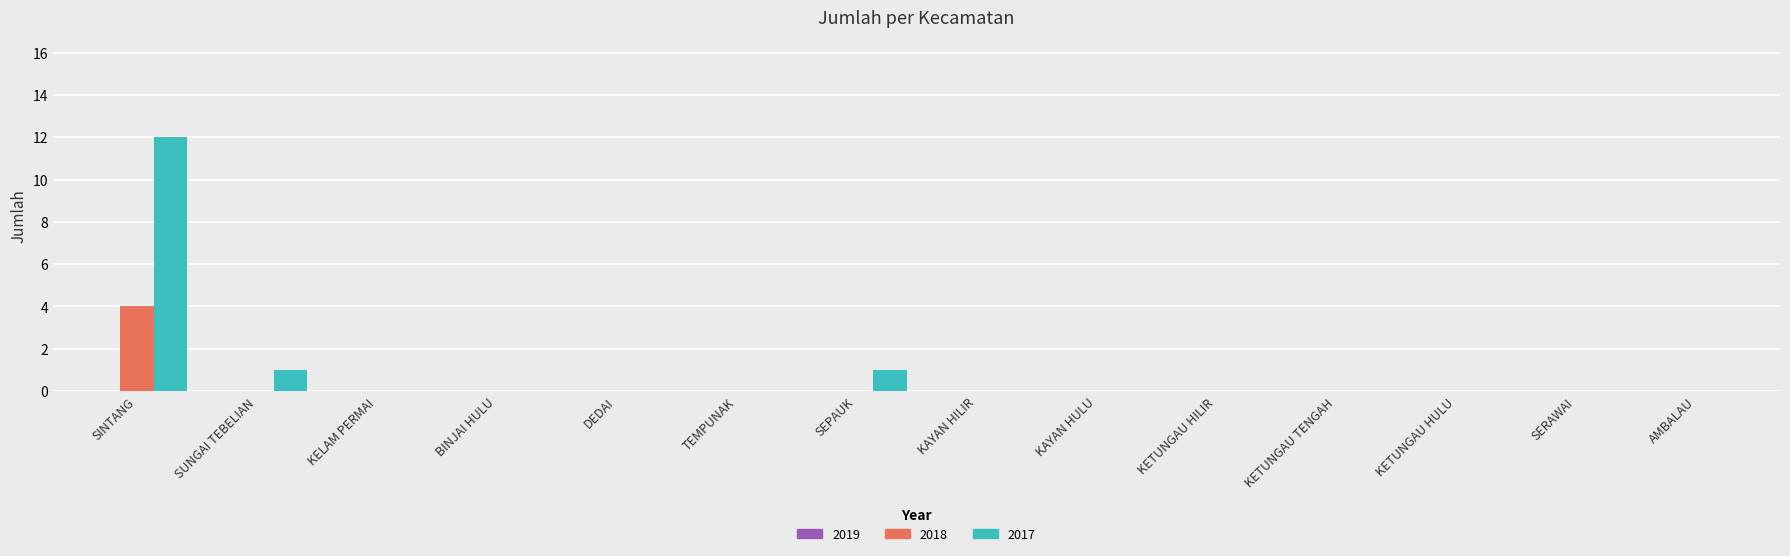

Which category has the highest value in the 2017 series?

SINTANG